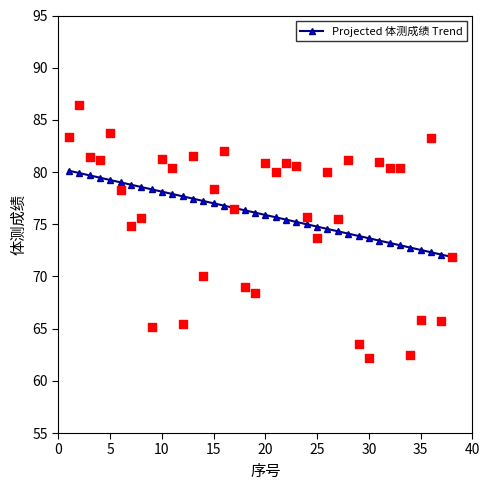

Is it true that Projected 体测成绩 Trend equals 133.3 at 20?

False